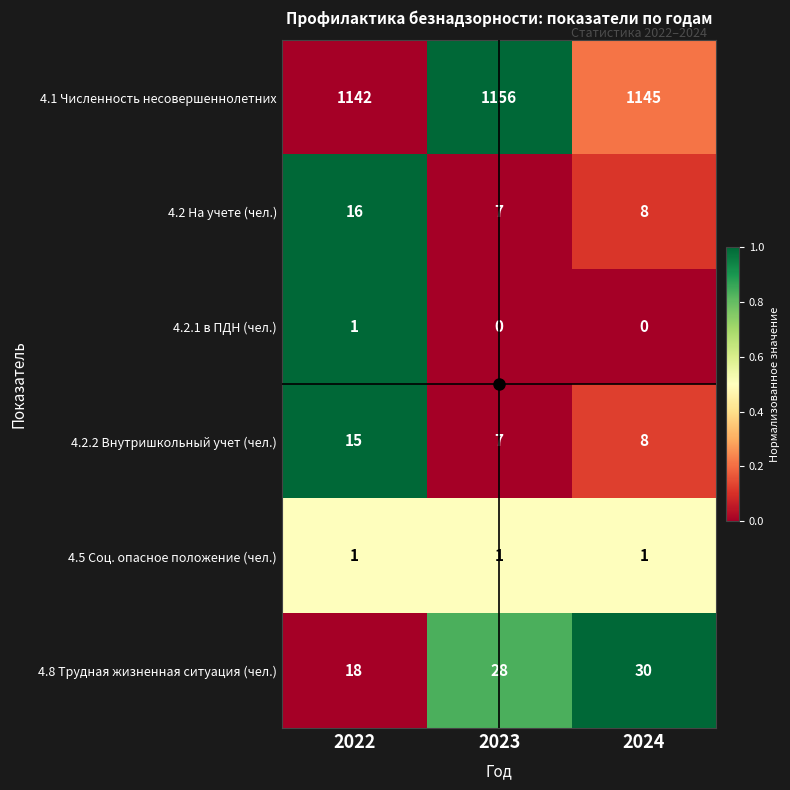

The 4.8 Трудная жизненная ситуация (чел.) series shows 49 at 2024. True or false?

False